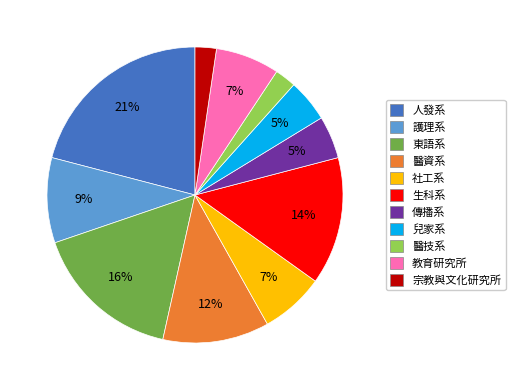

Is there any slice that represents more than half of the pie?

No